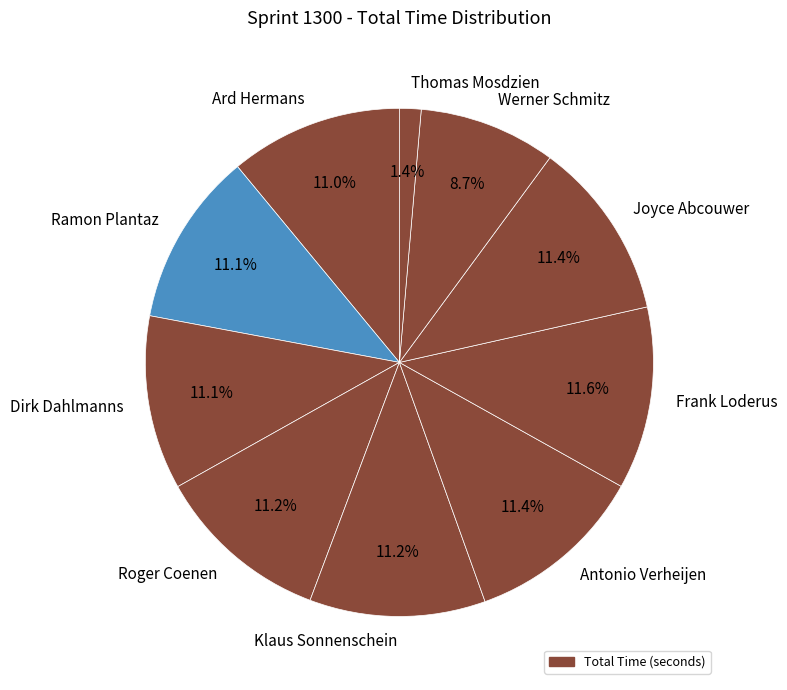

What percentage is the Ramon Plantaz slice, to the nearest percent?

11%